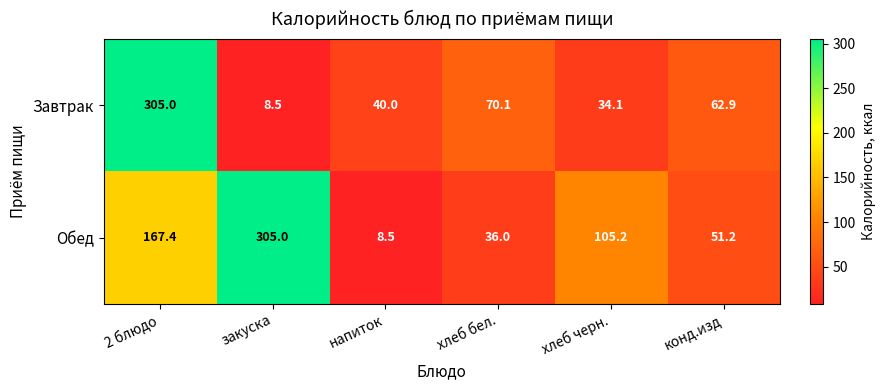

Is it true that Обед equals 36.0 at хлеб бел.?

True